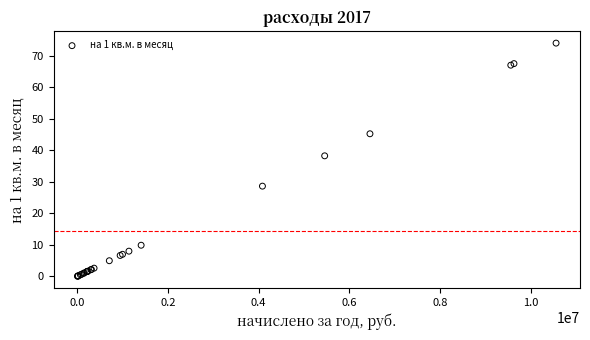

What Y value in the scatter plot is closest to 37?

38.2